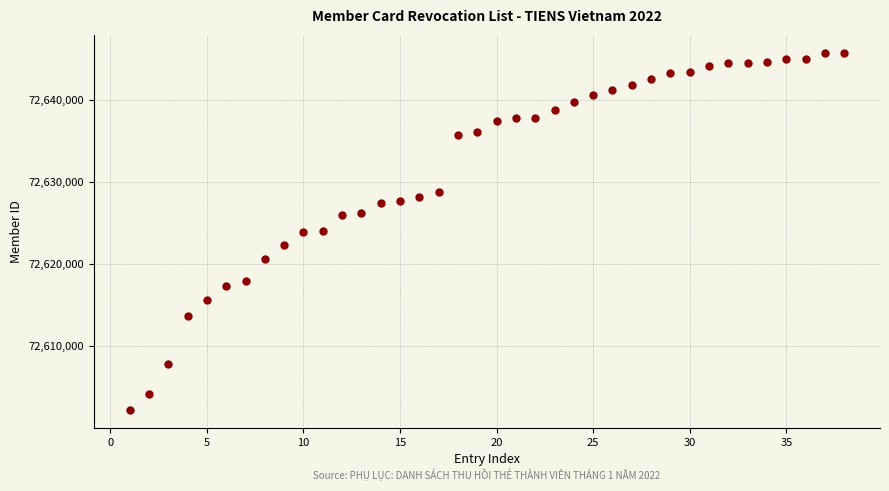

What is the range of X values (max minus min)?

37